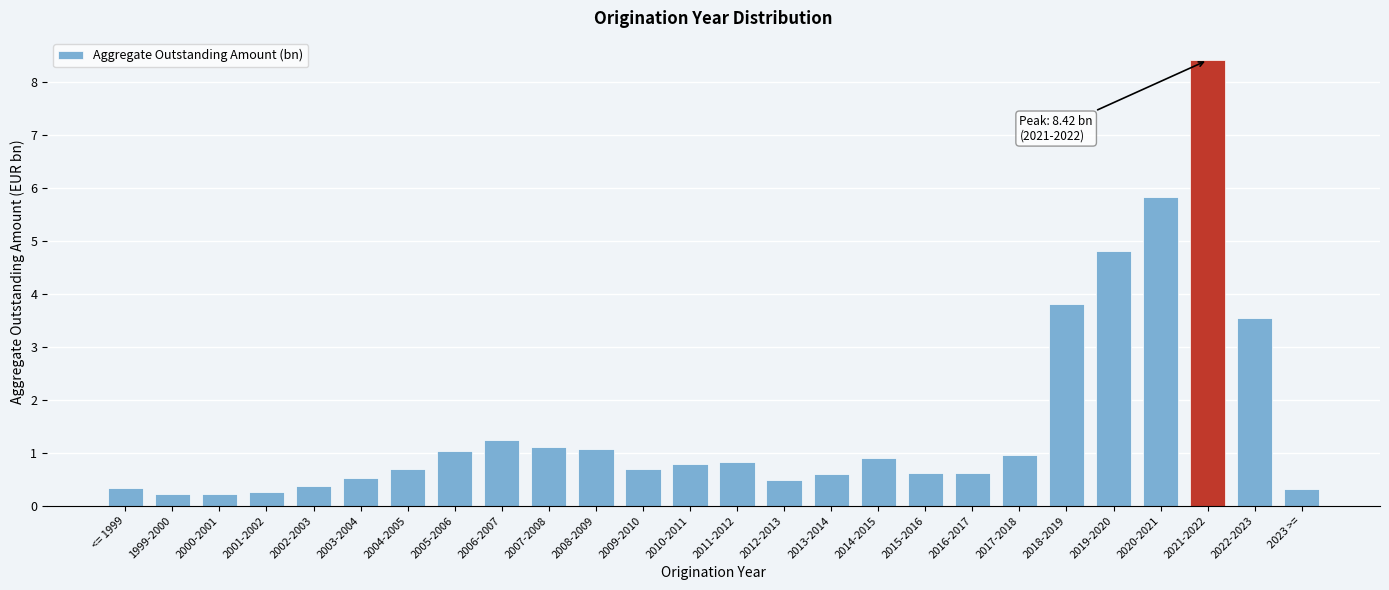

Reading left to right, list all the values displayed in this chart.

0.3	0.2	0.2	0.3	0.4	0.5	0.7	1.0	1.2	1.1	1.1	0.7	0.8	0.8	0.5	0.6	0.9	0.6	0.6	1.0	3.8	4.8	5.8	8.4	3.5	0.3